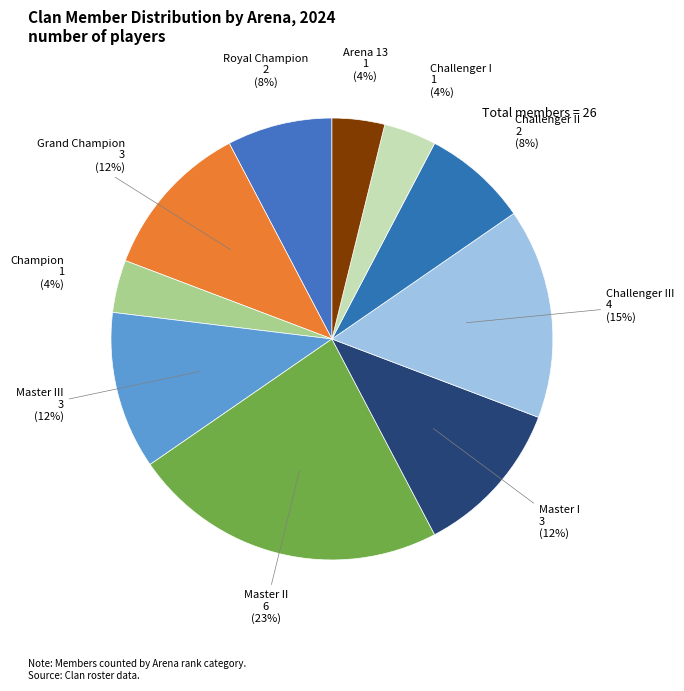

The Champion slice represents 10% of the pie. True or false?

False